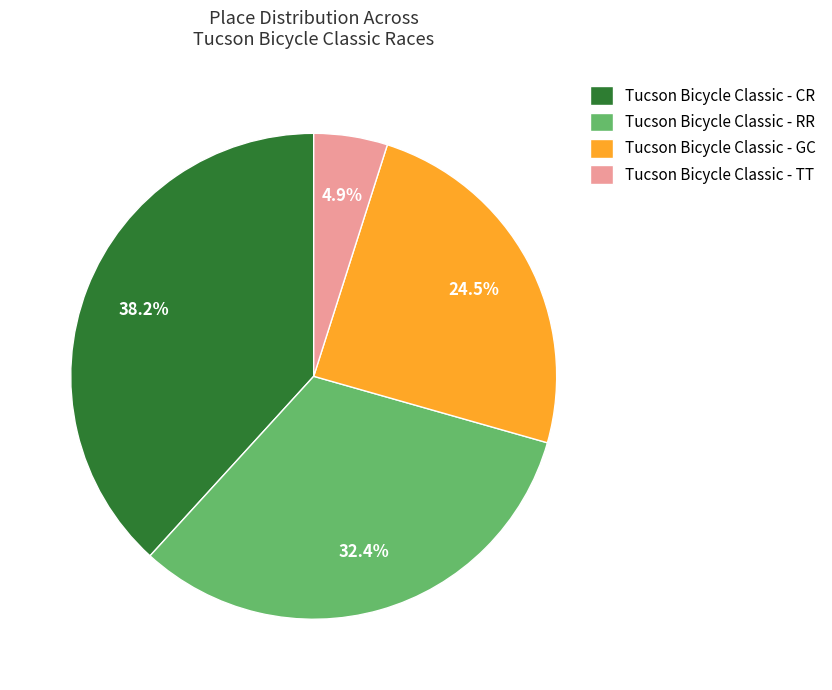

To the nearest percent, what is the difference between the largest and smallest slice percentages?

33%